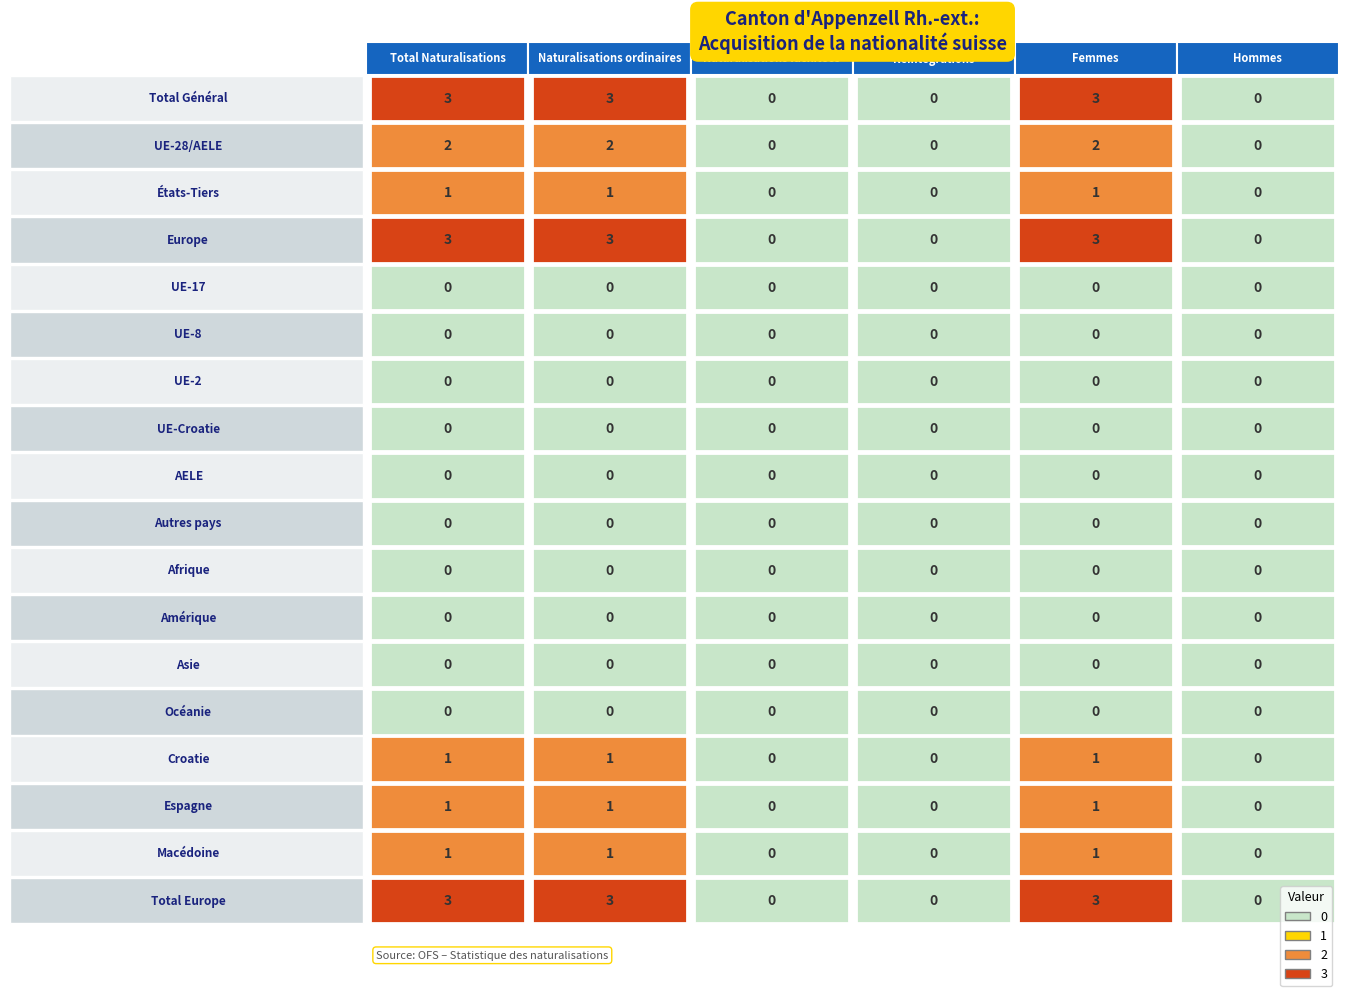

The Total Naturalisations series shows 2 at Total Europe. True or false?

False